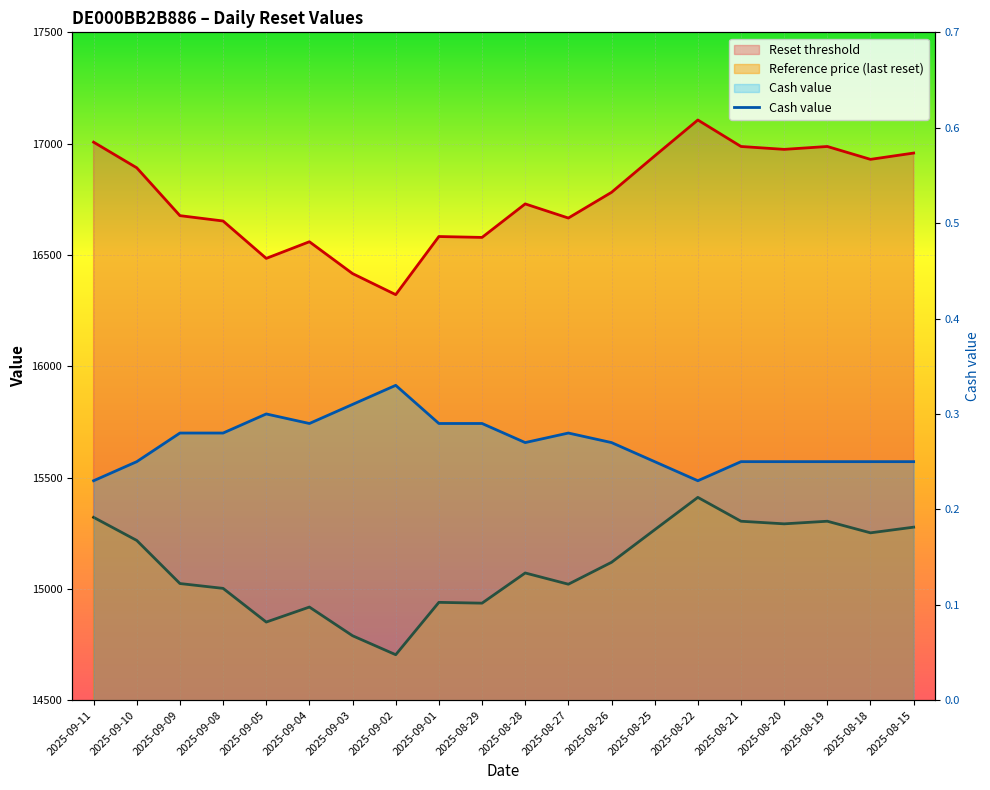

At which category does the data reach its first local peak?

2025-09-05